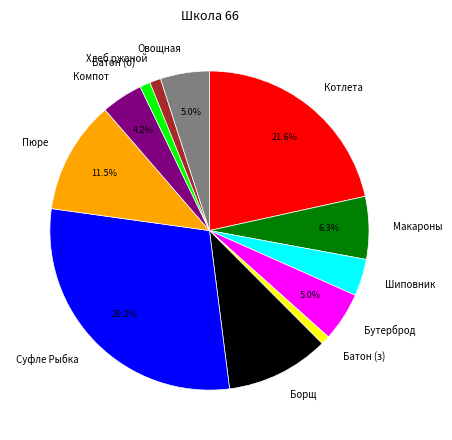

Count the number of slices in the pie.

12